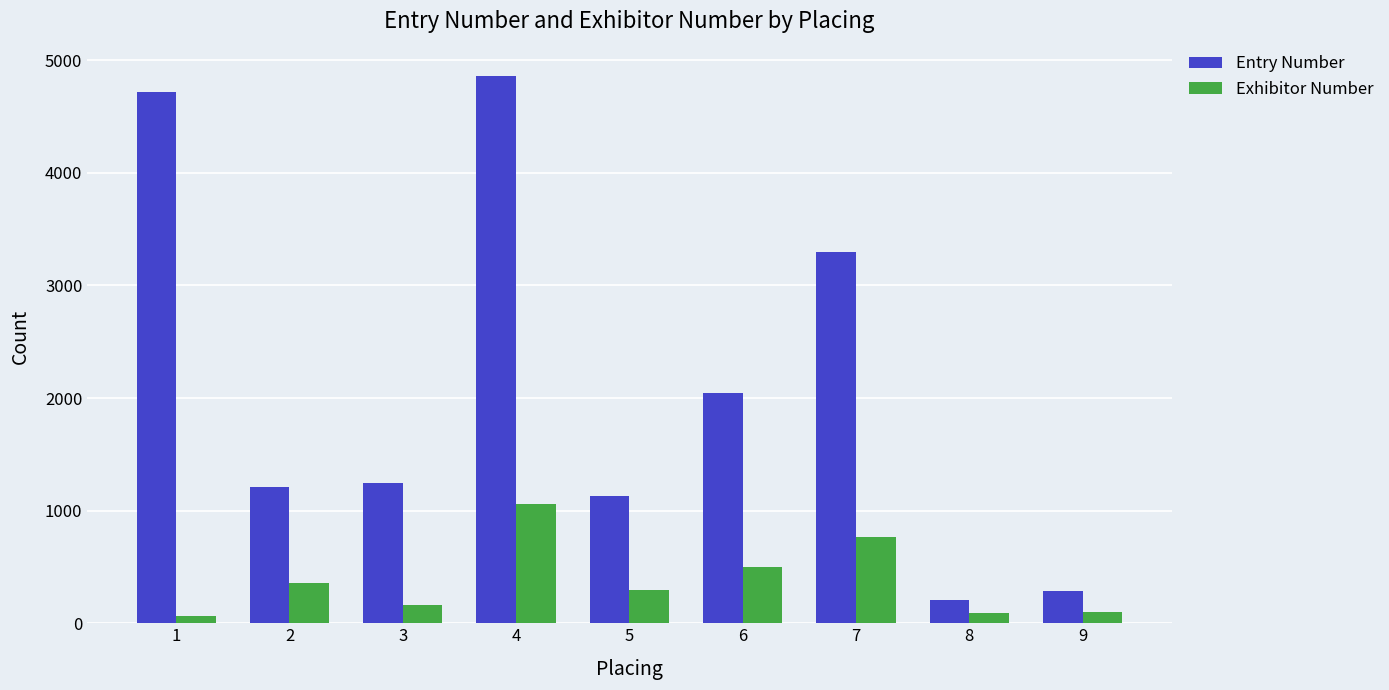

Between 5 and 6, which series saw the biggest shift?

Entry Number